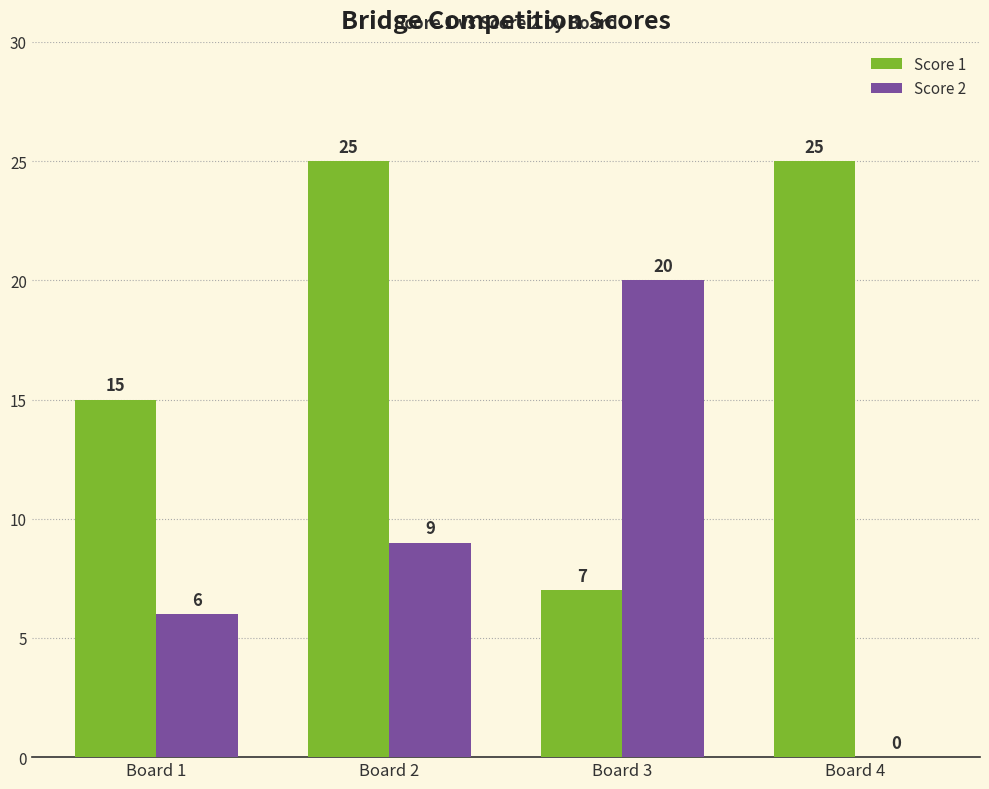

True or false: Score 2 has a value of 0 at Board 4.

True